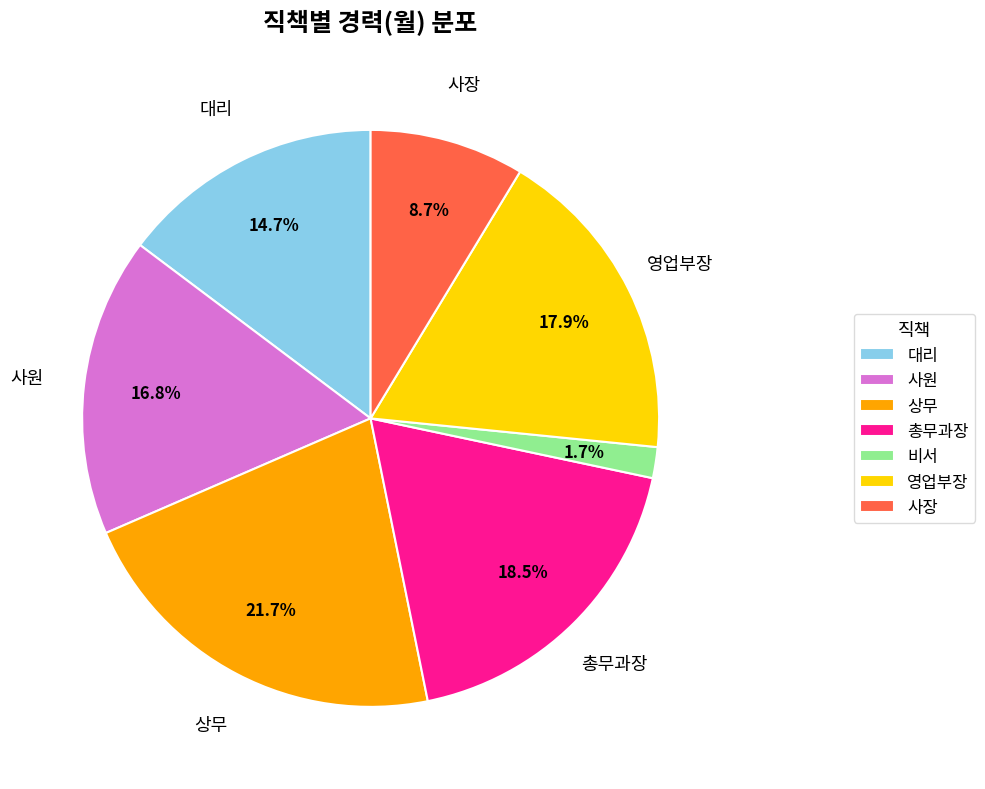

Does 대리 represent more than half of the total?

No